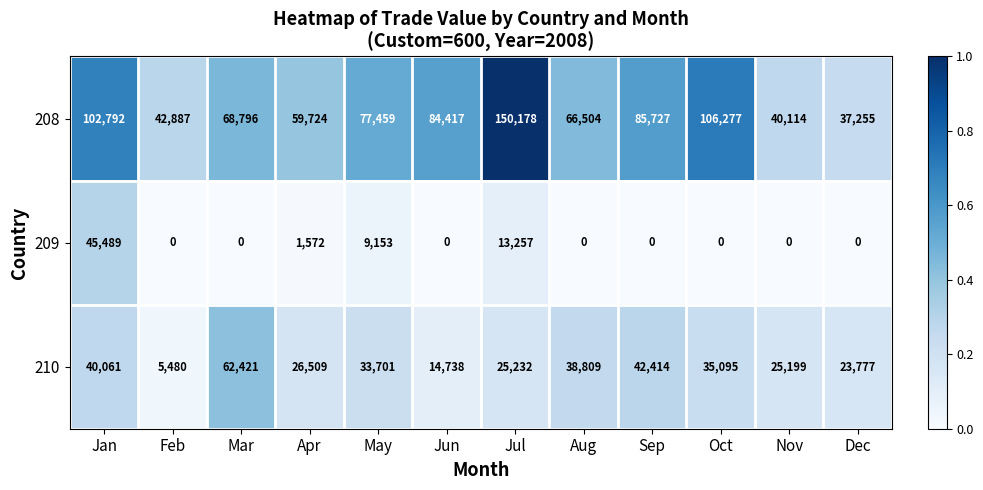

Which category has the highest value in the 209 series?

Jan